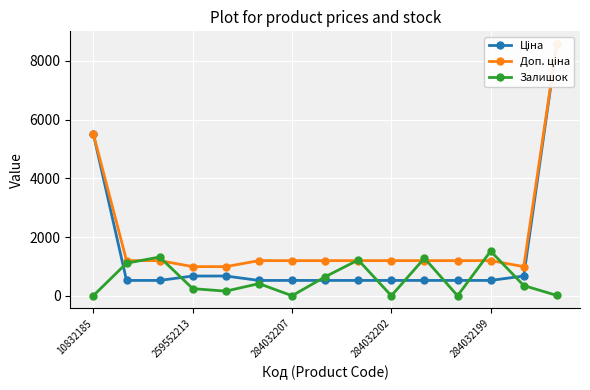

What is the label of the 2nd point from the right?

13